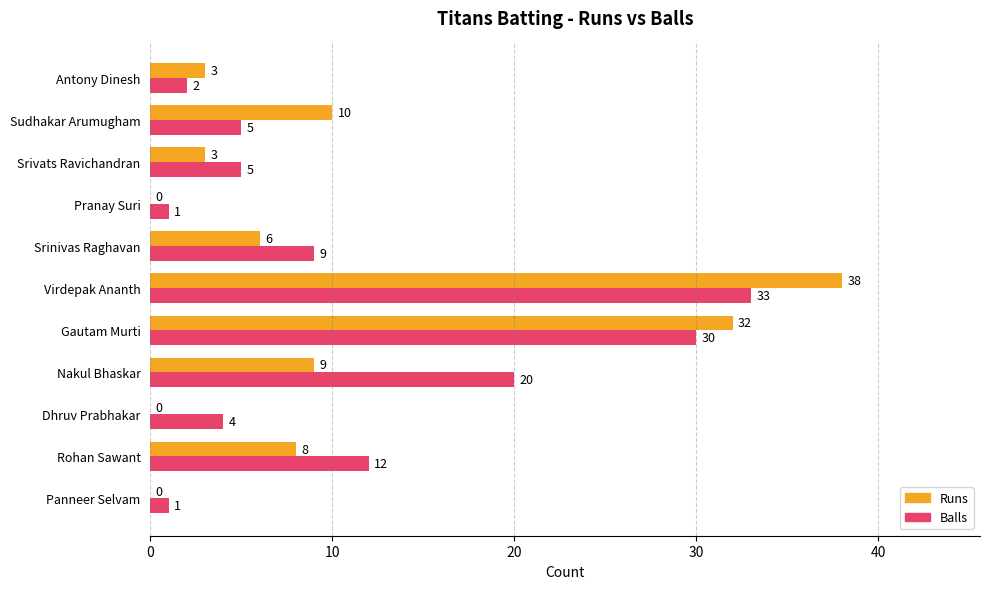

Which series changed the most between Nakul Bhaskar and Srivats Ravichandran?

Balls